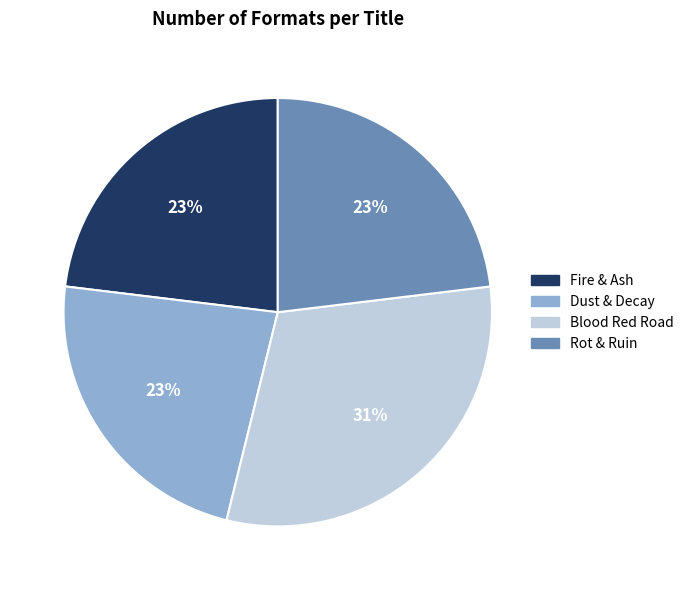

Is the sum of Dust & Decay and Blood Red Road greater than half?

Yes